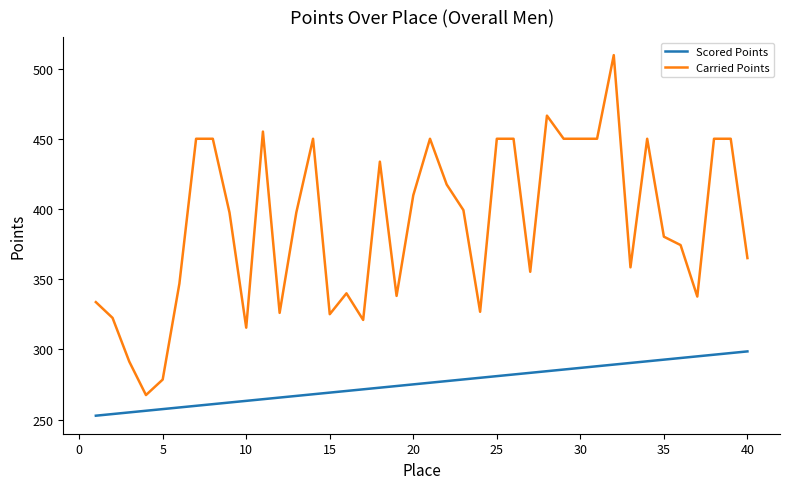

List the series in order of their overall mean, highest first.

Carried Points, Scored Points